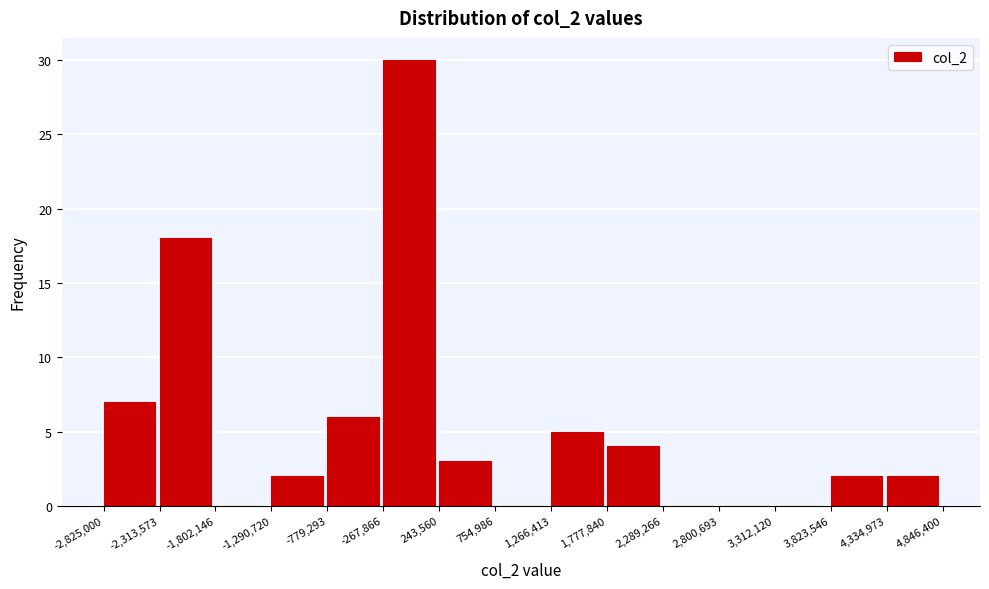

How tall is the bar that spans 4,334,973 to 4,846,400 on the x-axis? The values are not printed on the chart, so give them approximately, as read against the axis.

2